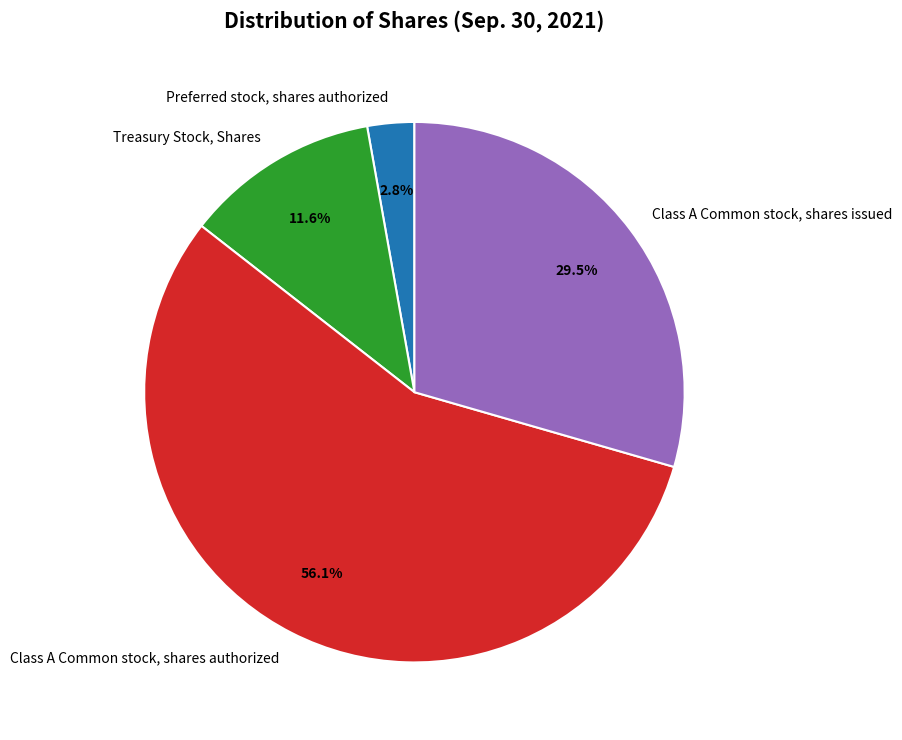

What is the largest slice in the pie chart?

Class A Common stock, shares authorized